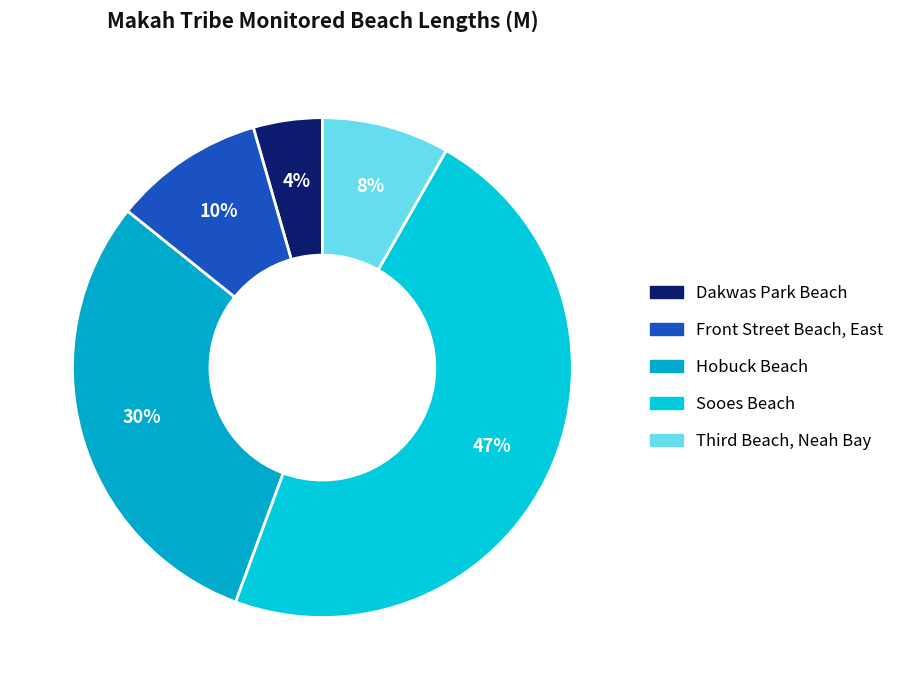

Does any single category account for the majority?

No